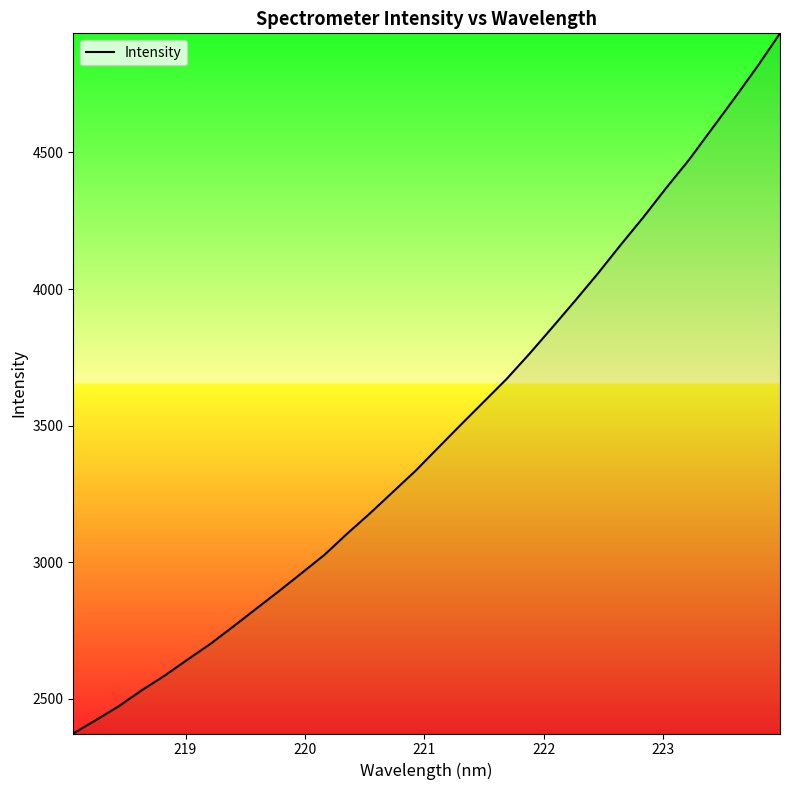

What is the difference between the maximum and minimum values?

2562.8